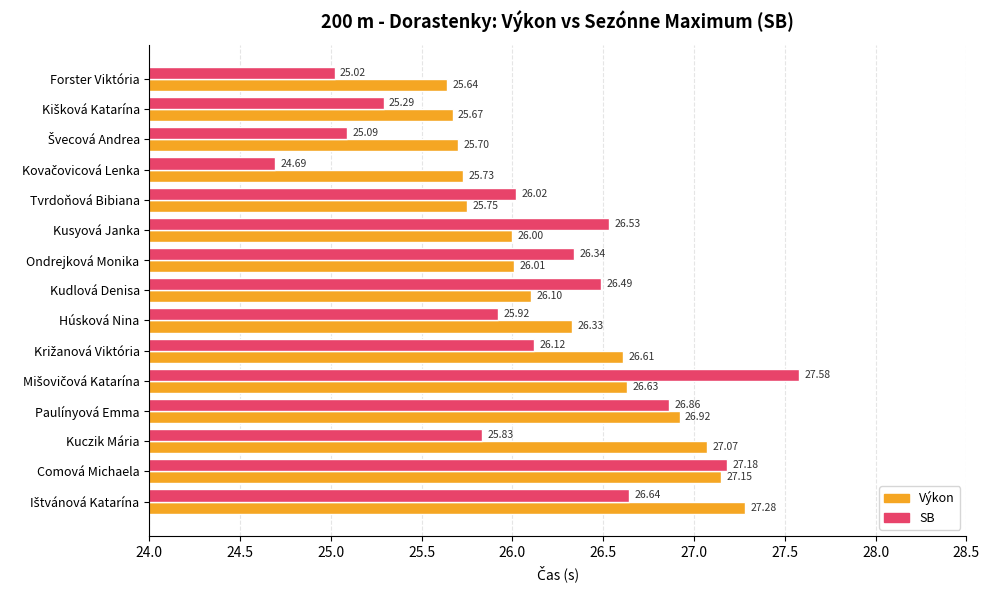

At how many categories does at least one series exceed 26?

11